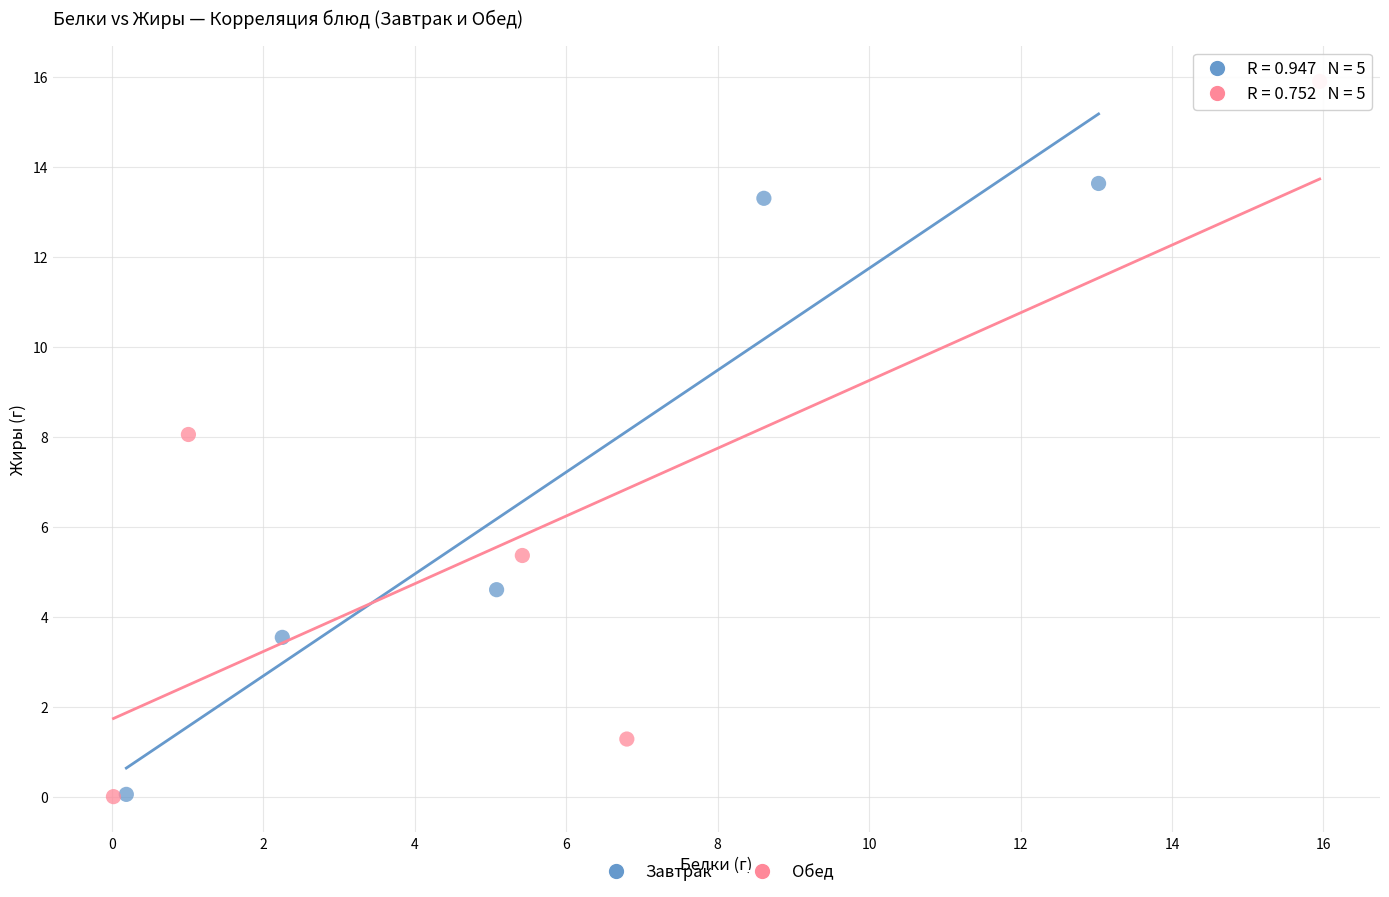

What are all the series names shown in the legend?

Завтрак, Обед